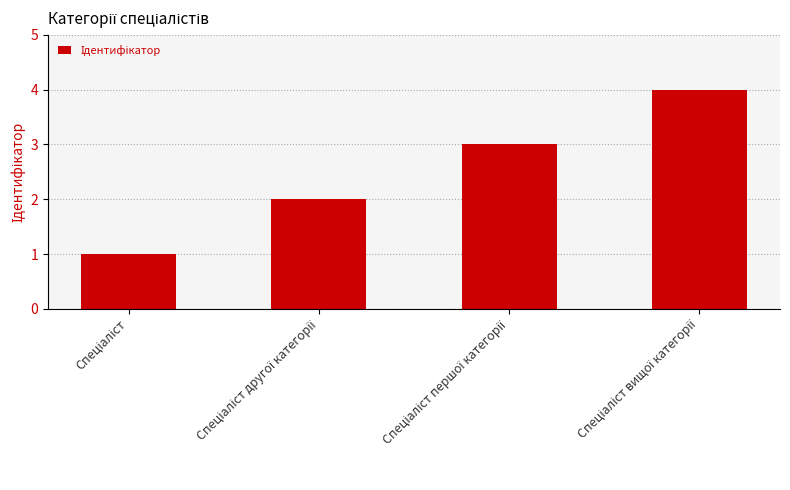

What is the greatest value displayed?

4